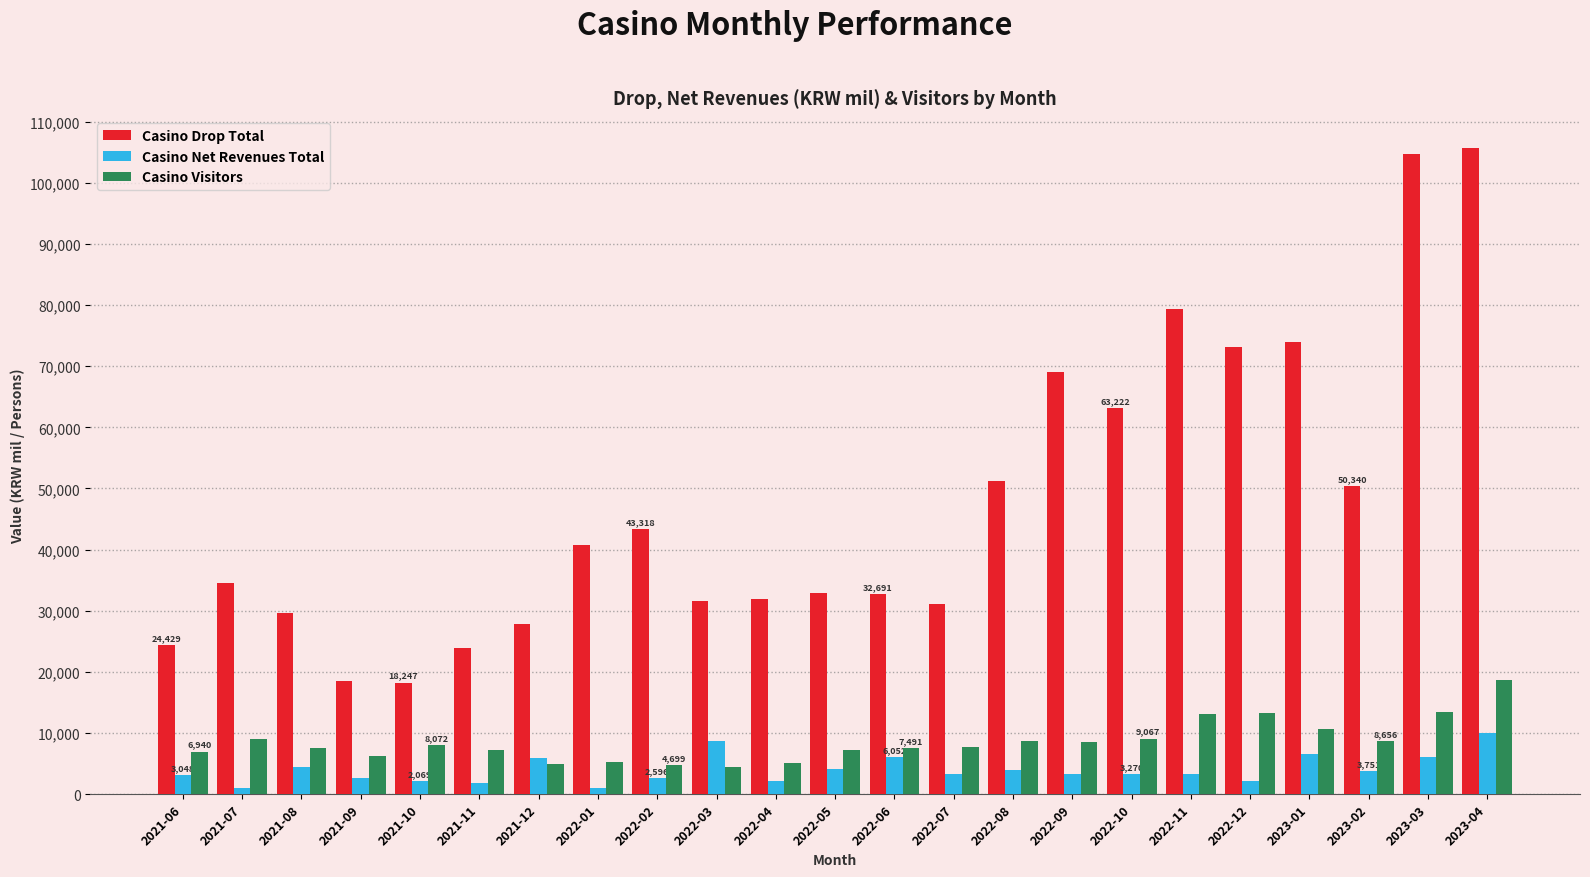

The value of Casino Drop Total at 2021-07 is 34571. True or false?

True